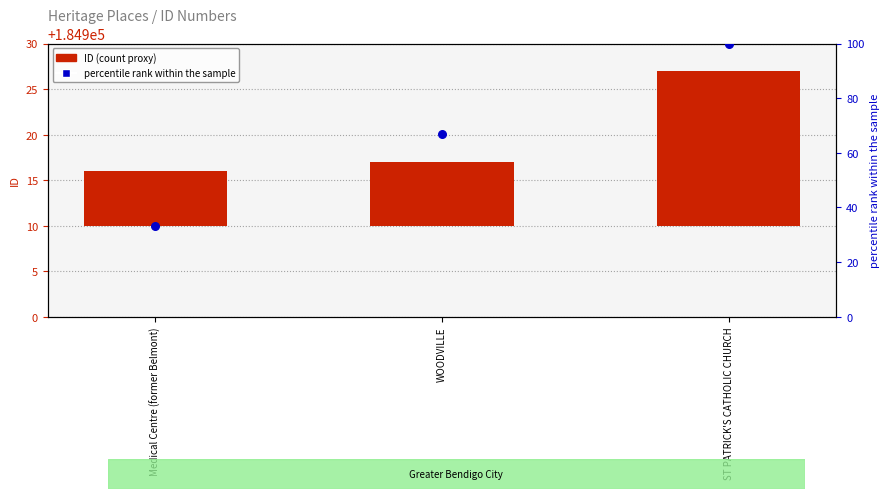

Which series reaches the maximum Y coordinate?

percentile rank within the sample